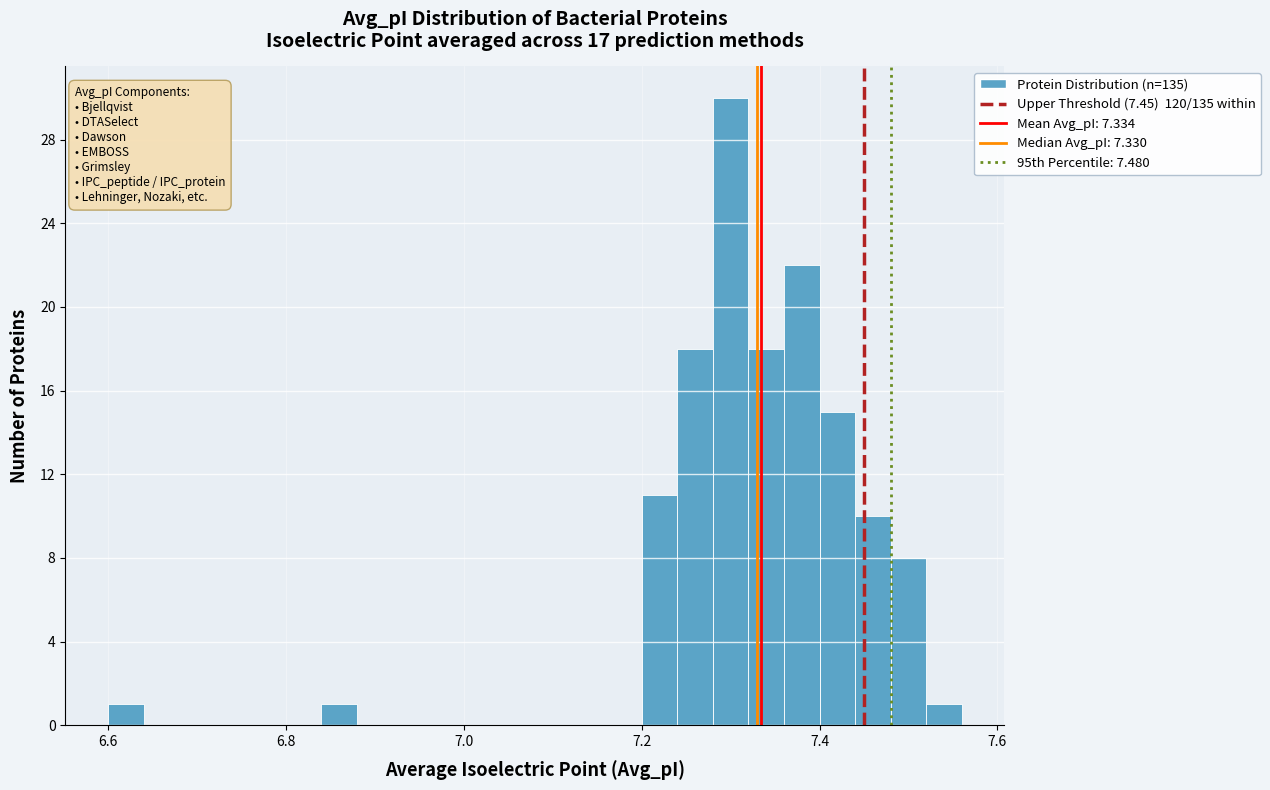

Around what value on the x-axis is the tallest bar? Give the approximate position of its centre, as read against the axis.

7.30